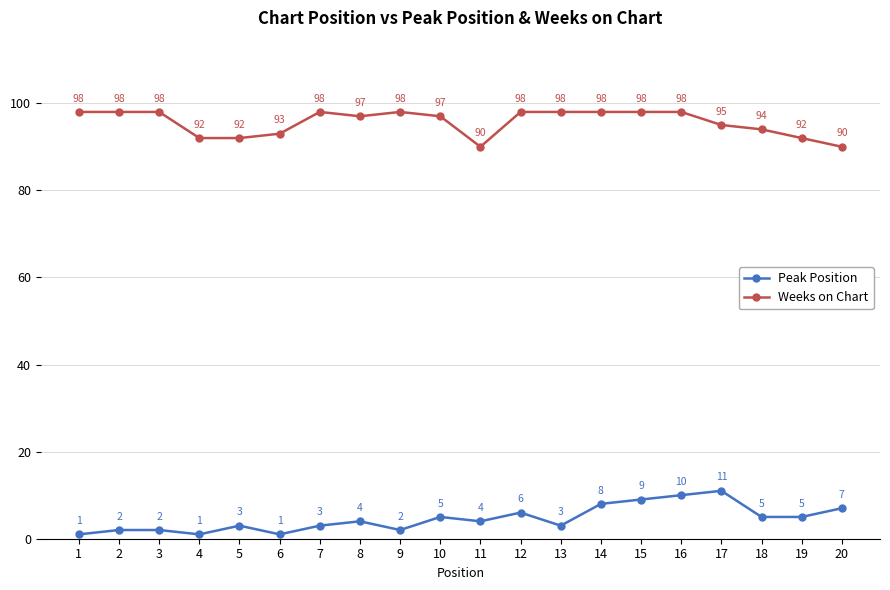

Reading left to right, extract all data points from this chart.

Peak Position: 1=1	2=2	3=2	4=1	5=3	6=1	7=3	8=4	9=2	10=5	11=4	12=6	13=3	14=8	15=9	16=10	17=11	18=5	19=5	20=7
Weeks on Chart: 1=98	2=98	3=98	4=92	5=92	6=93	7=98	8=97	9=98	10=97	11=90	12=98	13=98	14=98	15=98	16=98	17=95	18=94	19=92	20=90